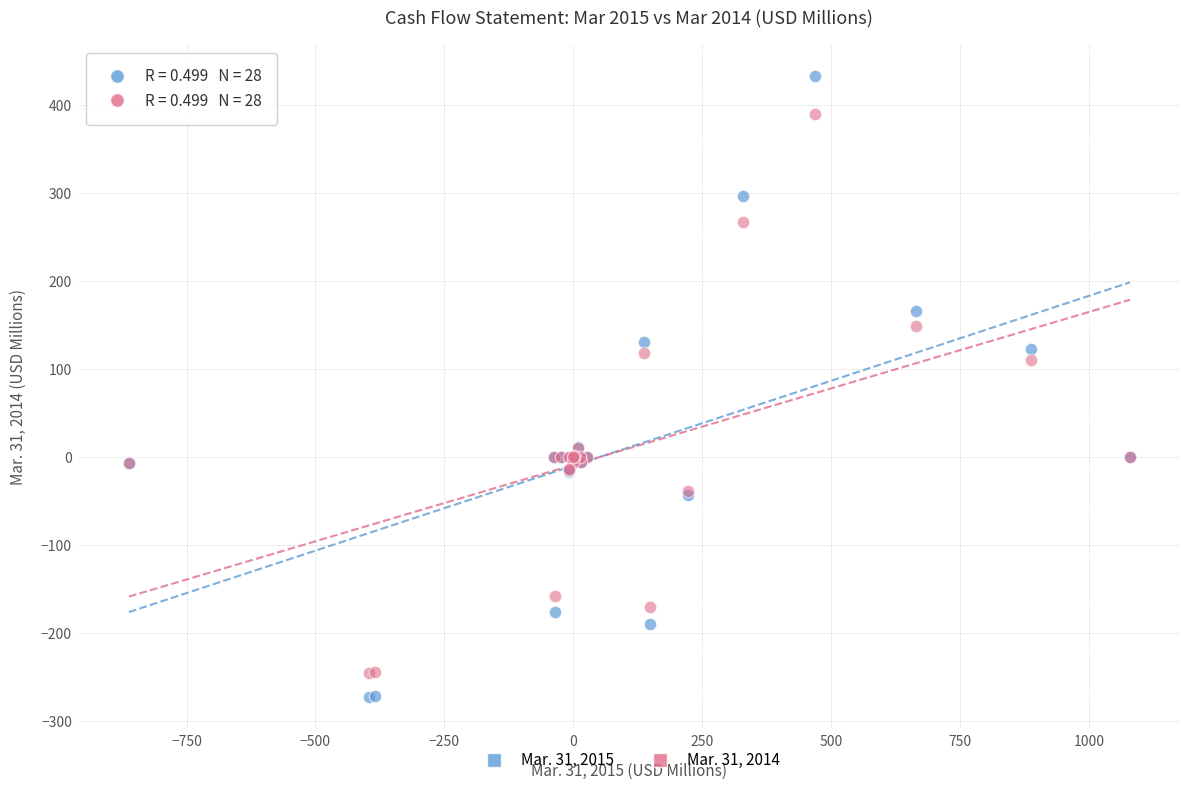

Which series reaches the maximum Y coordinate?

Mar. 31, 2015